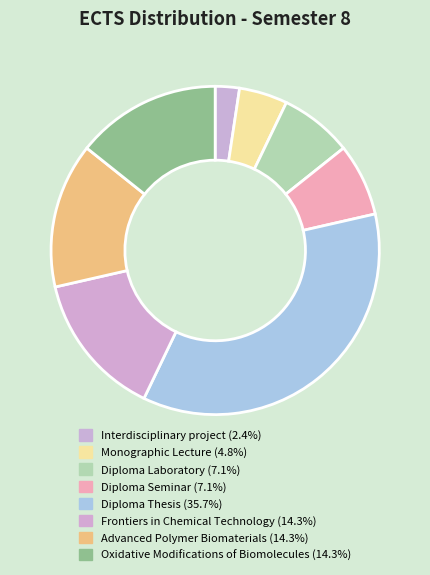

Is there any slice that represents more than half of the pie?

No